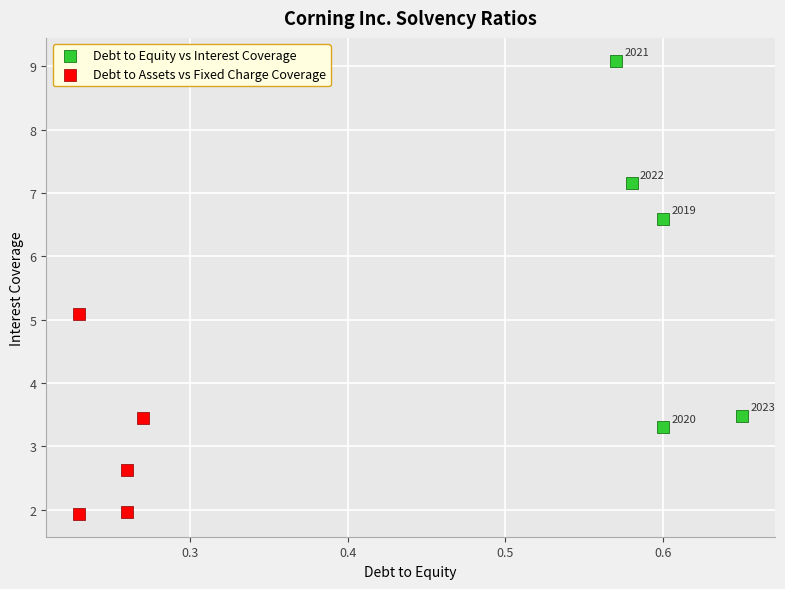

Which series contains the highest Y value?

Debt to Equity vs Interest Coverage